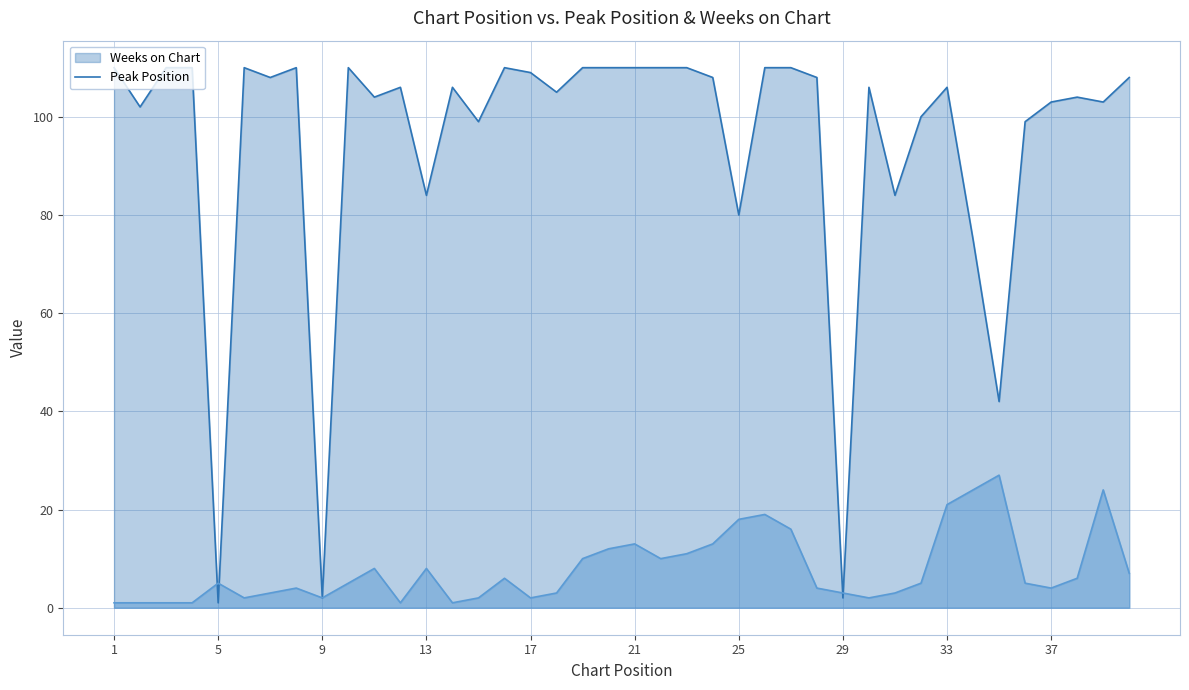

Reading left to right, what are all the values shown in this chart?

Peak Position: 1=1	2=1	3=1	4=1	5=5	6=2	7=3	8=4	9=2	10=5	11=8	12=1	13=8	14=1	15=2	16=6	17=2	18=3	19=10	20=12	21=13	22=10	23=11	24=13	25=18	26=19	27=16	28=4	29=3	30=2	31=3	32=5	33=21	34=24	35=27	36=5	37=4	38=6	39=24	40=7
Weeks on Chart: 1=110	2=102	3=110	4=110	5=1	6=110	7=108	8=110	9=2	10=110	11=104	12=106	13=84	14=106	15=99	16=110	17=109	18=105	19=110	20=110	21=110	22=110	23=110	24=108	25=80	26=110	27=110	28=108	29=2	30=106	31=84	32=100	33=106	34=75	35=42	36=99	37=103	38=104	39=103	40=108